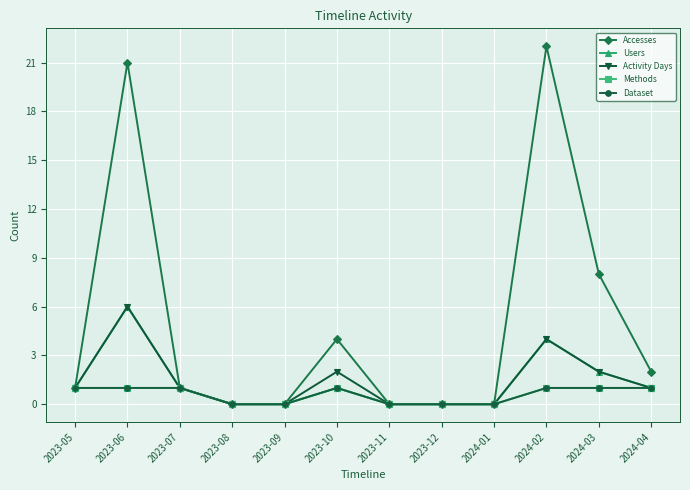

Does the chart have visible grid lines?

Yes